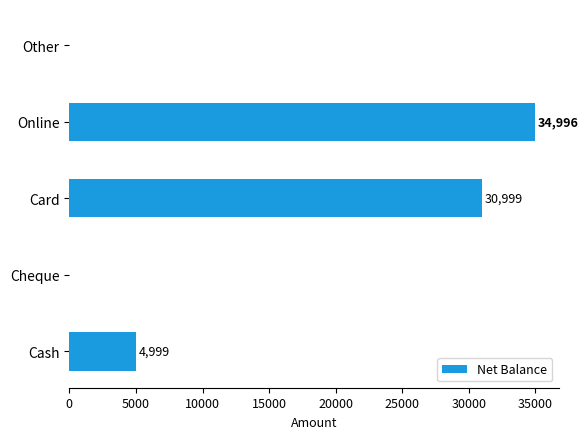

Are the bars grouped side by side (vs. stacked)?

No